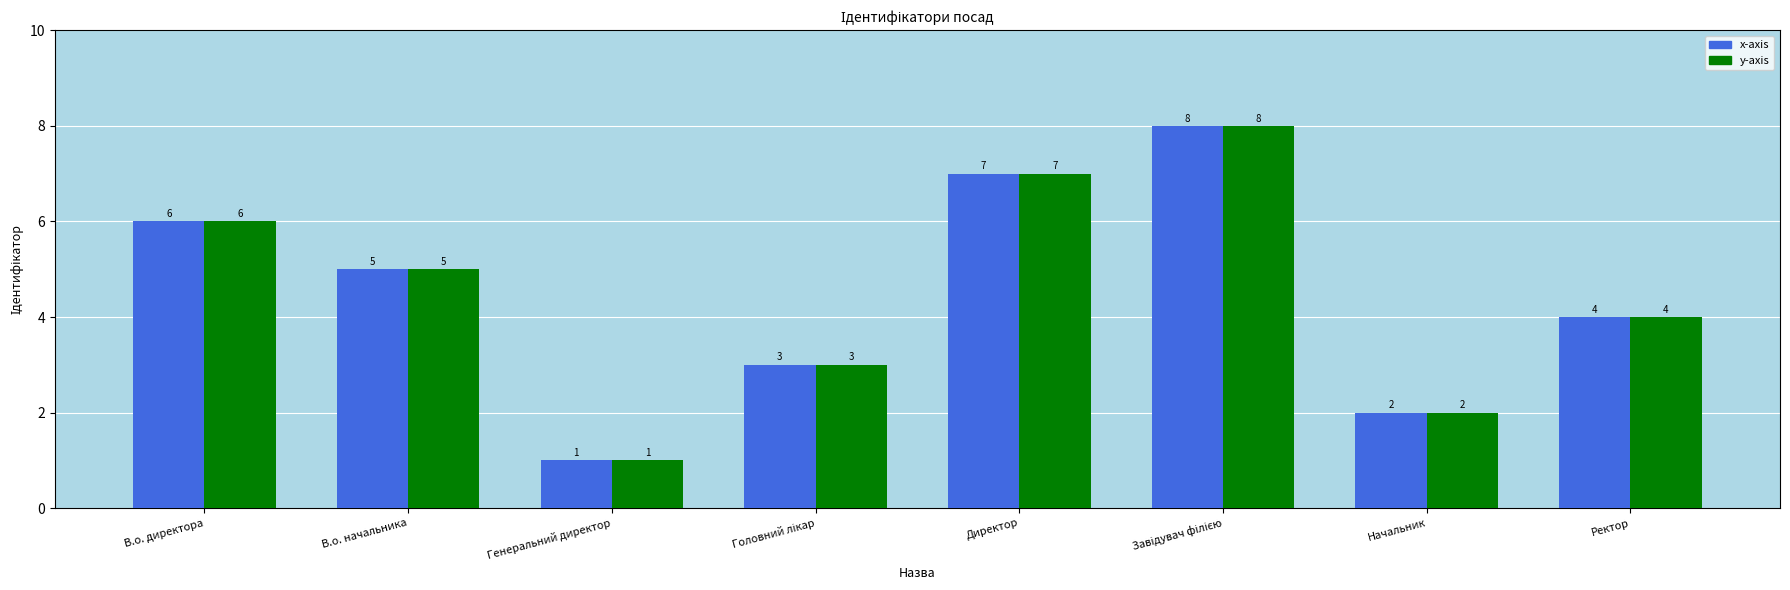

Is it true that x-axis equals 3 at Начальник?

False